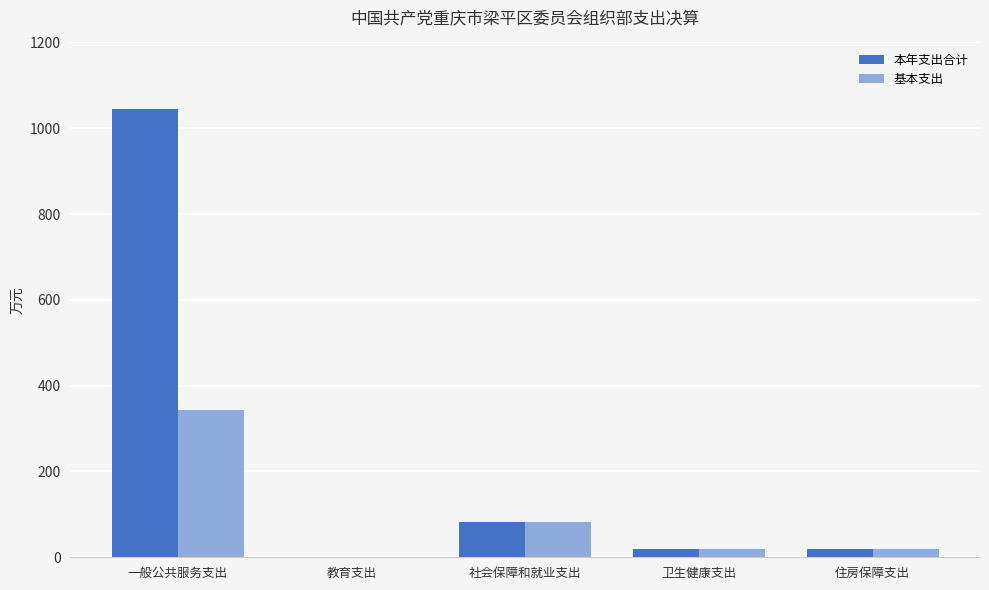

At which label is 本年支出合计 closest to 521?

社会保障和就业支出